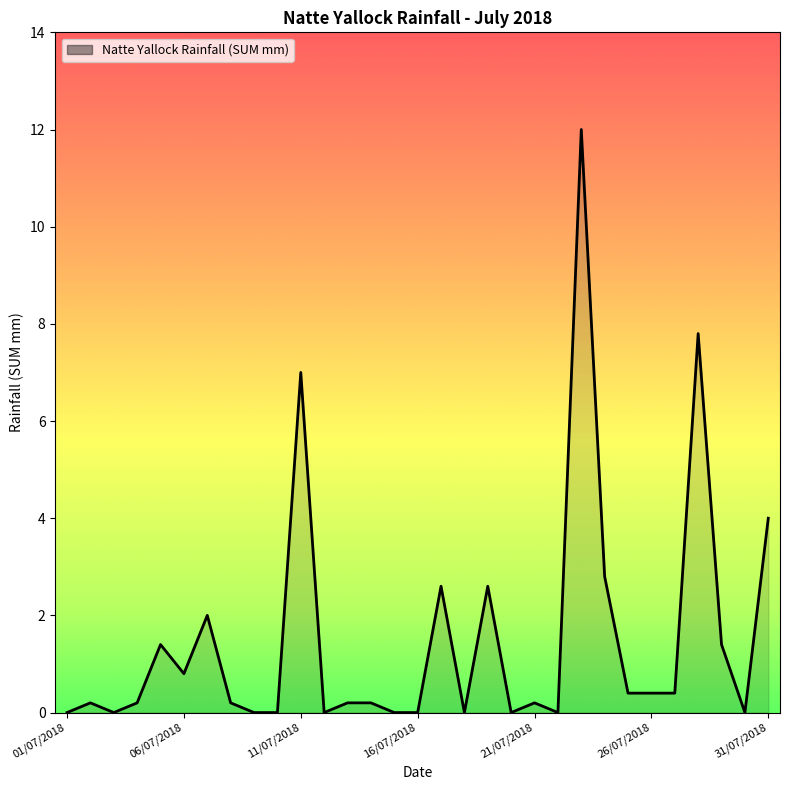

How many categories are shown in the chart?

31